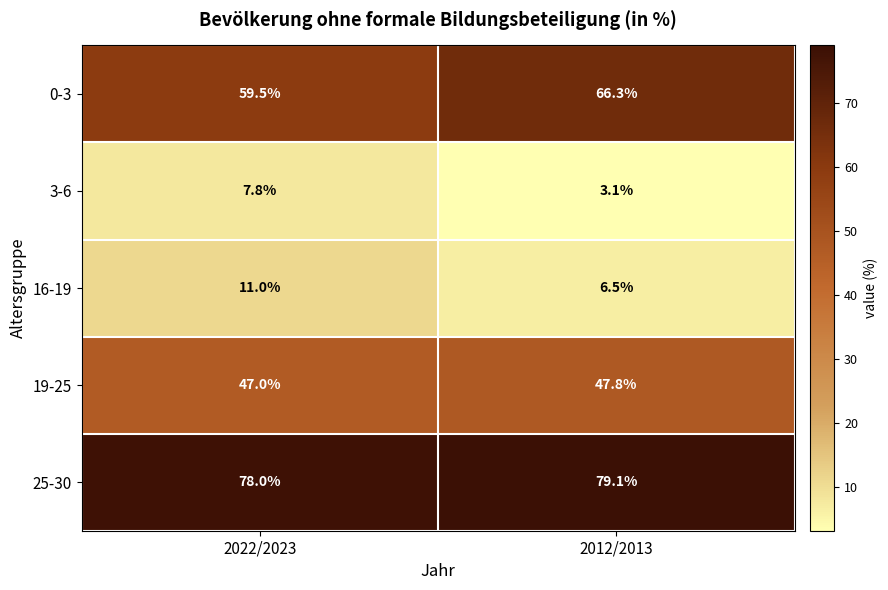

At which category is the sum across all series the highest?

2022/2023